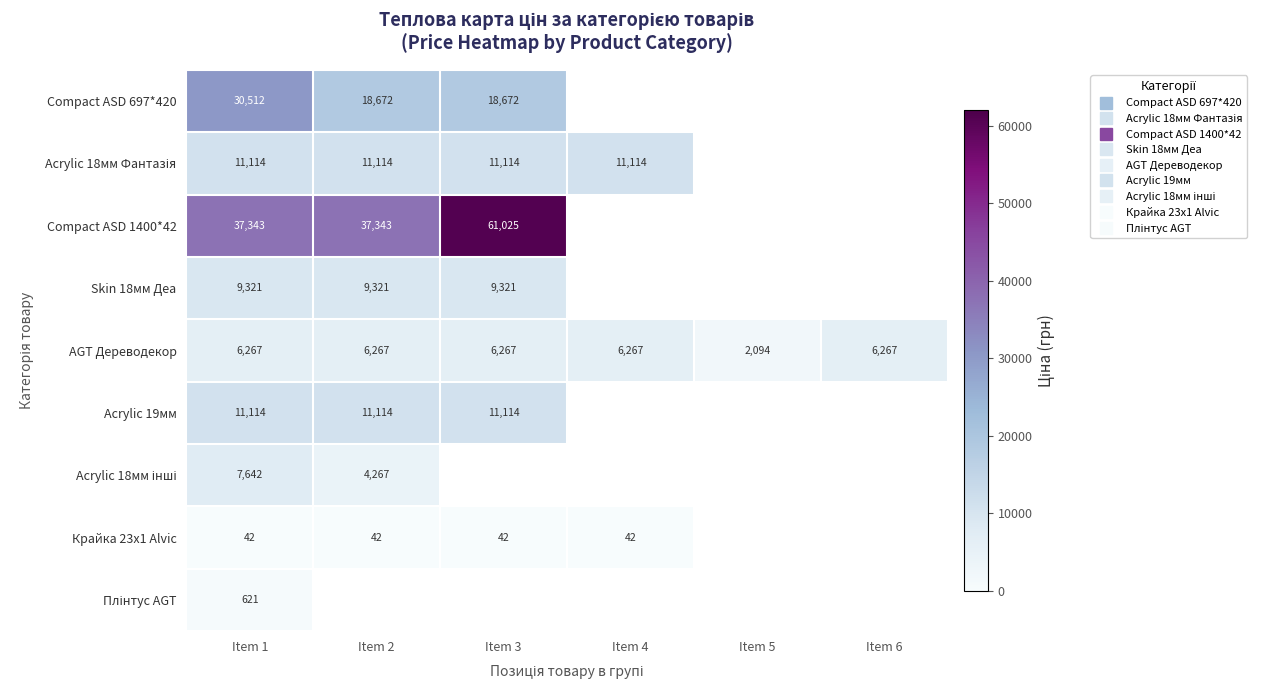

Which has a higher value, Item 1 or Item 3?

Item 1